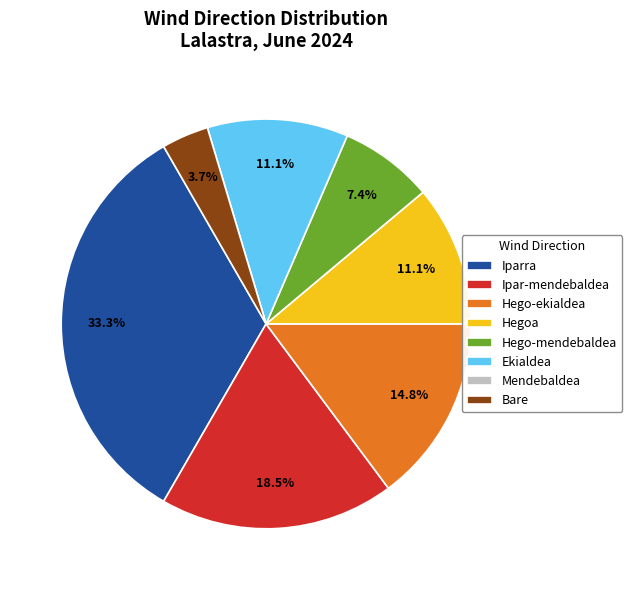

What is the ratio of the value at Hego-mendebaldea to the value at Ekialdea?

0.7